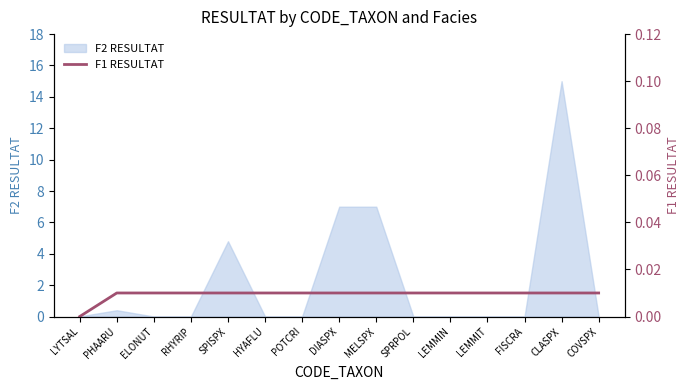

Between SPISPX and PHAARU, which is larger?

SPISPX